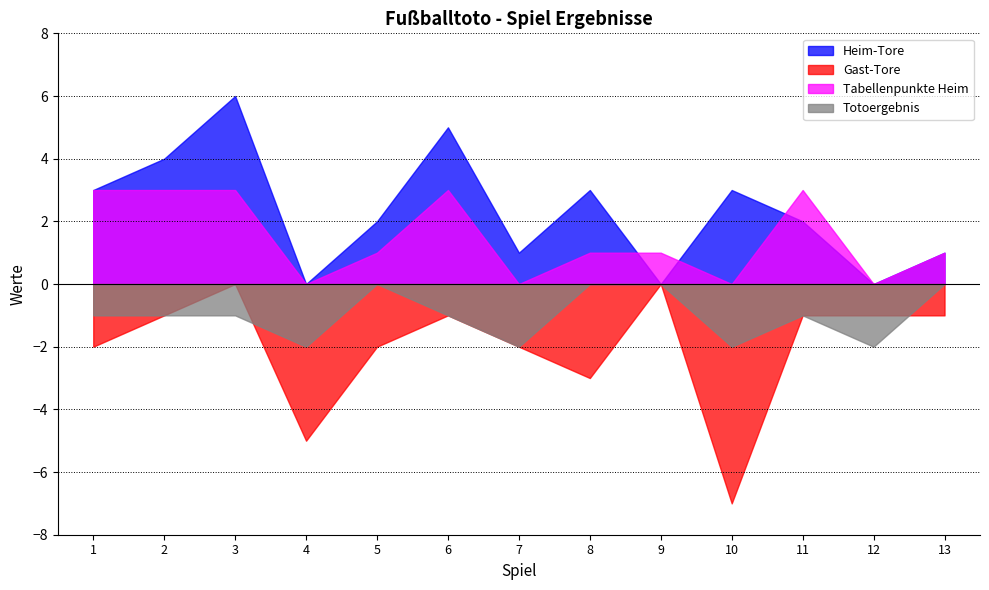

At which category does Gast-Tore reach its first local valley?

4